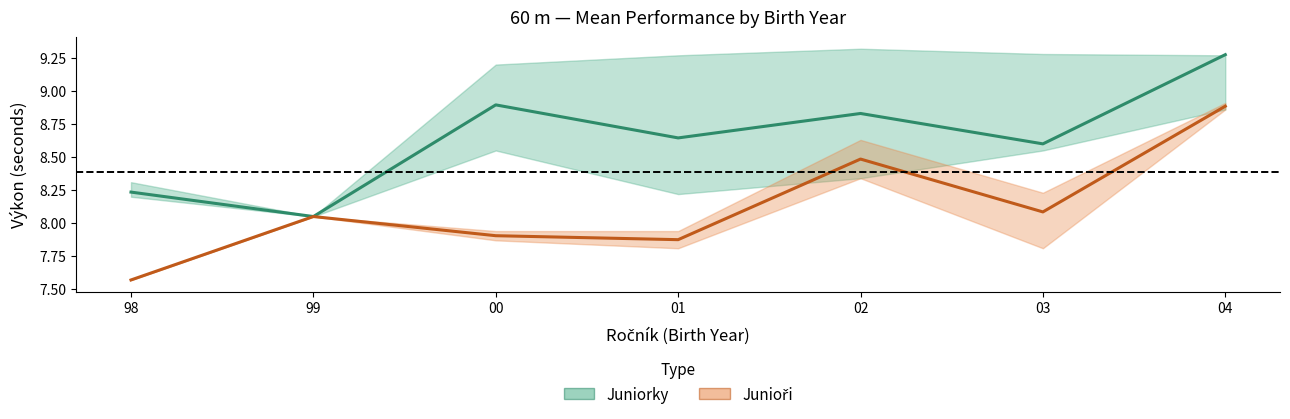

Is the value of Juniorky mean at 04 greater than the value of Junioři mean at 04?

Yes